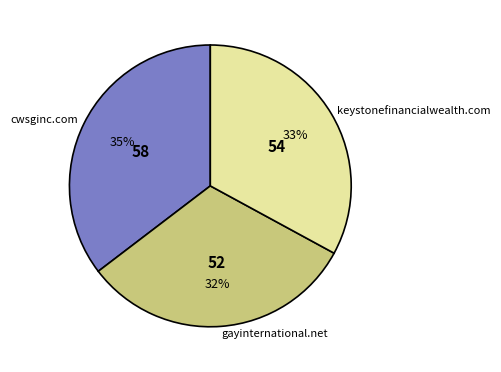

Combined, do cwsginc.com and gayinternational.net account for over 50%?

Yes